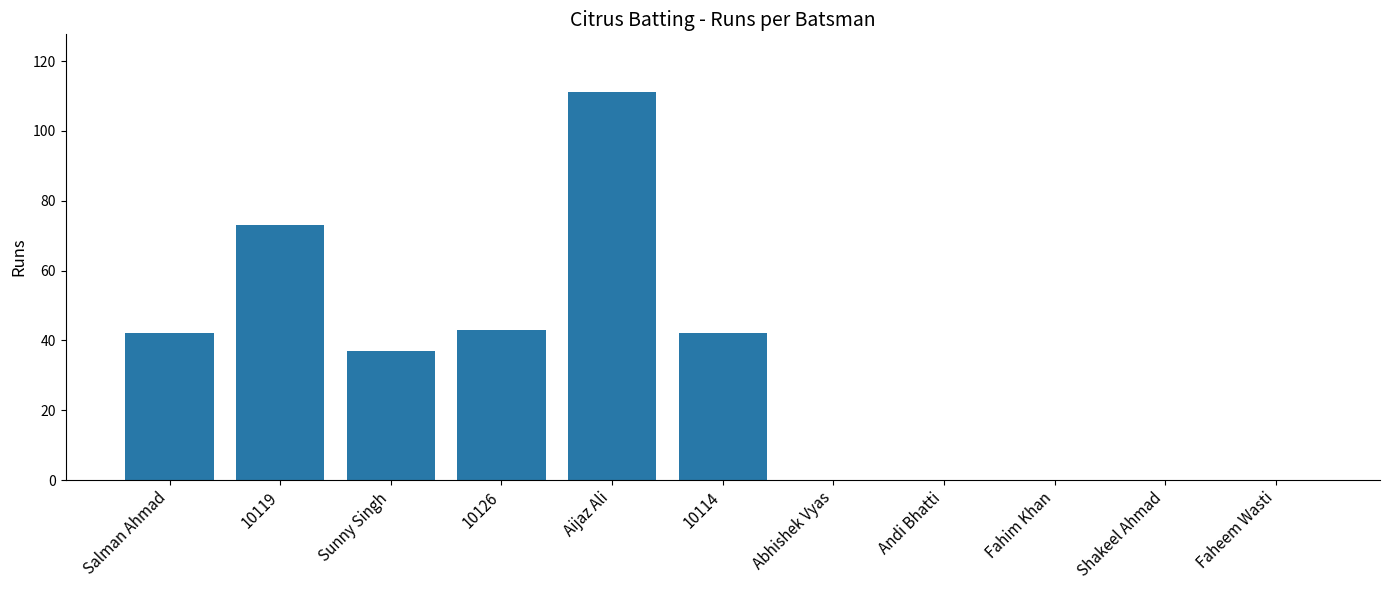

What is the change in value from 10119 to Fahim Khan?

-73